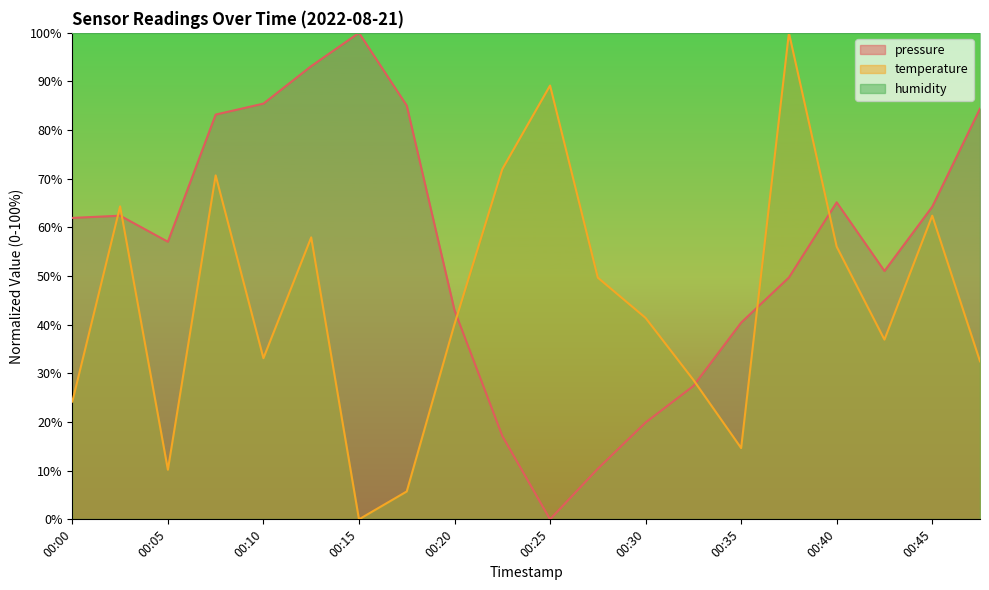

Reading left to right, extract all data points from this chart.

pressure: 00:00=62.0	00:02=62.4	00:05=57.1	00:07=83.2	00:10=85.5	00:12=93.2	00:15=100.0	00:17=85.0	00:20=43.0	00:22=17.2	00:25=0.0	00:27=10.4	00:30=19.9	00:32=27.4	00:35=40.4	00:37=49.7	00:40=65.2	00:42=51.0	00:45=64.3	00:47=84.4
temperature: 00:00=24.2	00:02=64.3	00:05=10.2	00:07=70.7	00:10=33.1	00:12=58.0	00:15=0.0	00:17=5.7	00:20=40.1	00:22=72.0	00:25=89.2	00:27=49.7	00:30=41.4	00:32=28.7	00:35=14.6	00:37=100.0	00:40=56.1	00:42=36.9	00:45=62.4	00:47=32.5